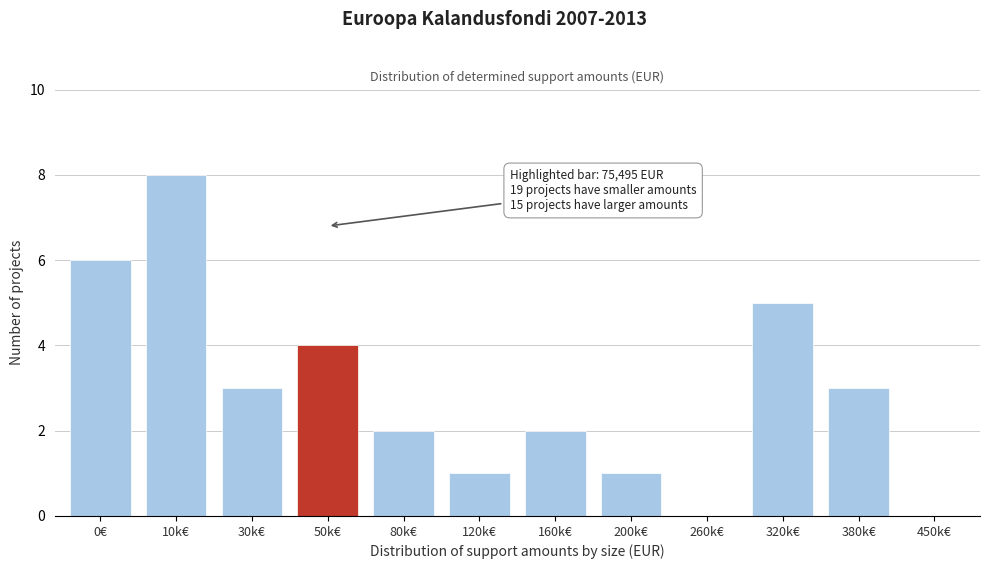

Reading right to left, transcribe all the data shown in this chart.

450k€=0	380k€=3	320k€=5	260k€=0	200k€=1	160k€=2	120k€=1	80k€=2	50k€=4	30k€=3	10k€=8	0€=6